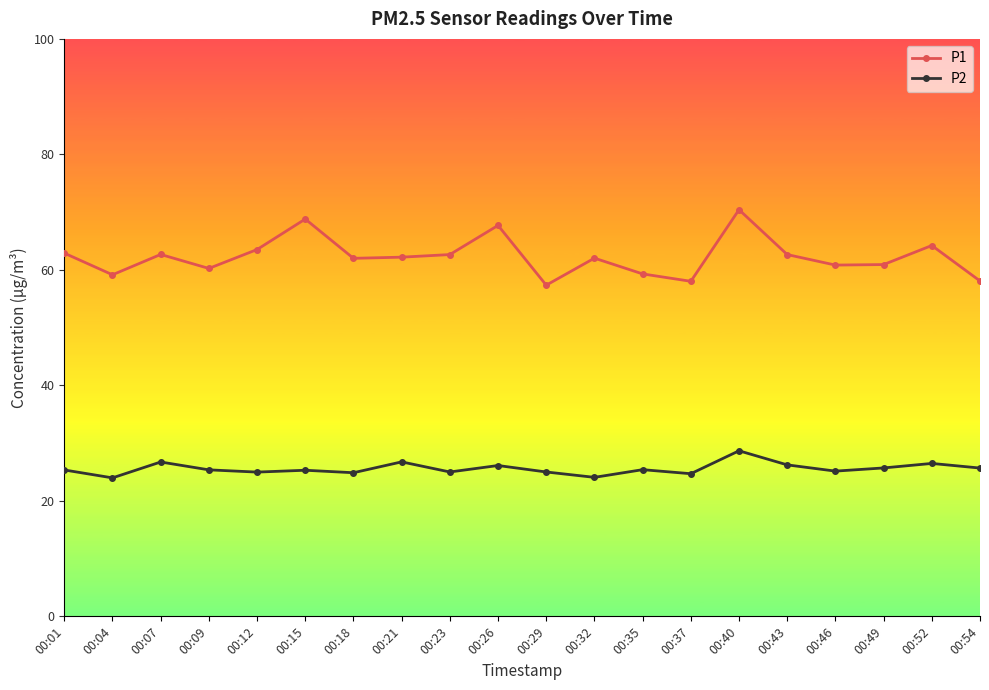

True or false: P2 has more than 2 interior local peaks.

True